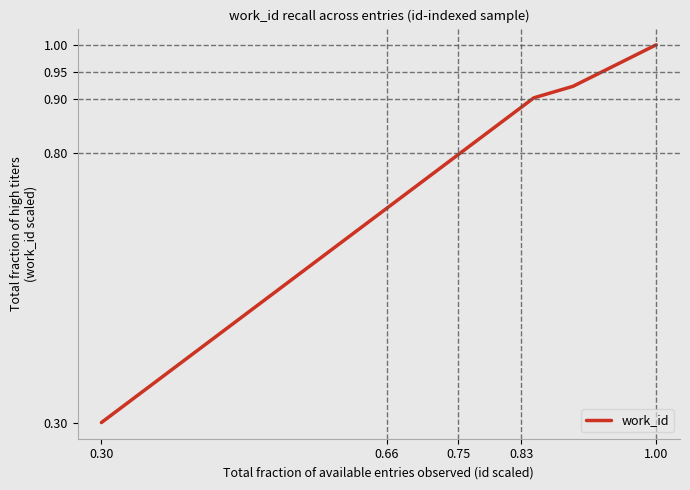

How many lines are shown in the chart?

1